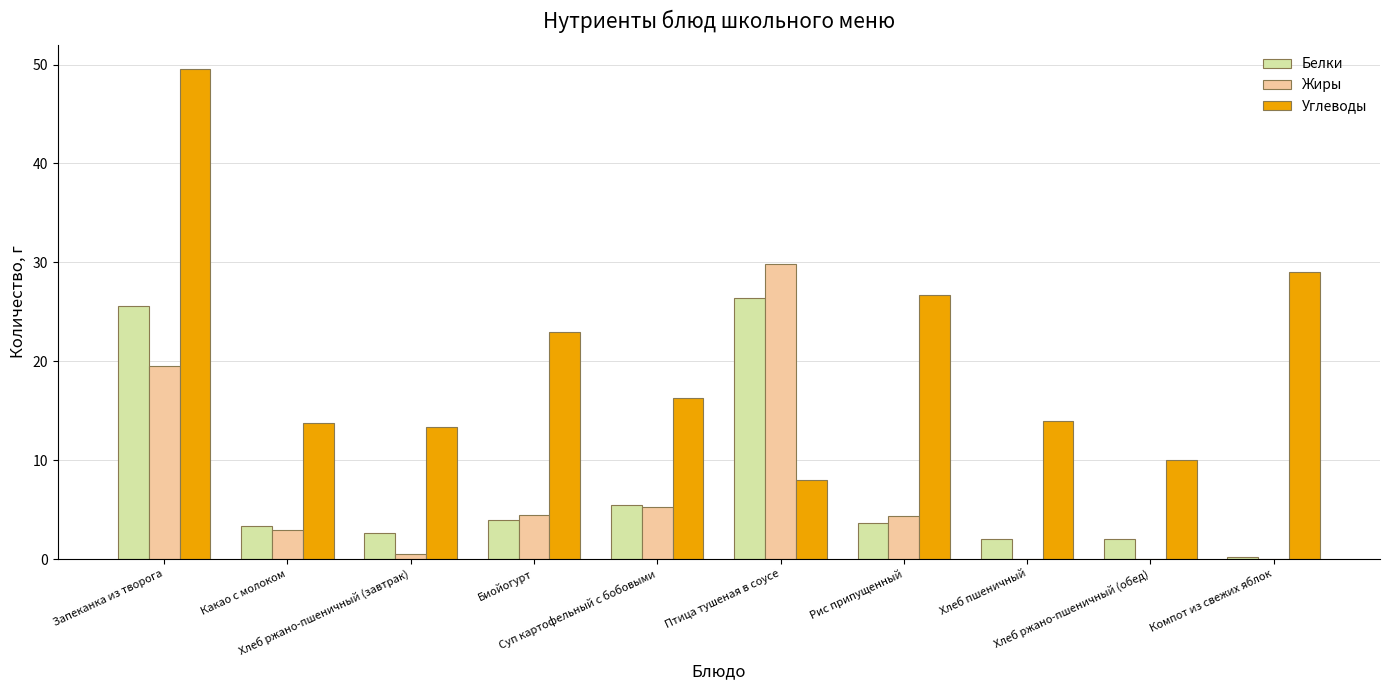

What is the maximum value for Углеводы?

49.5